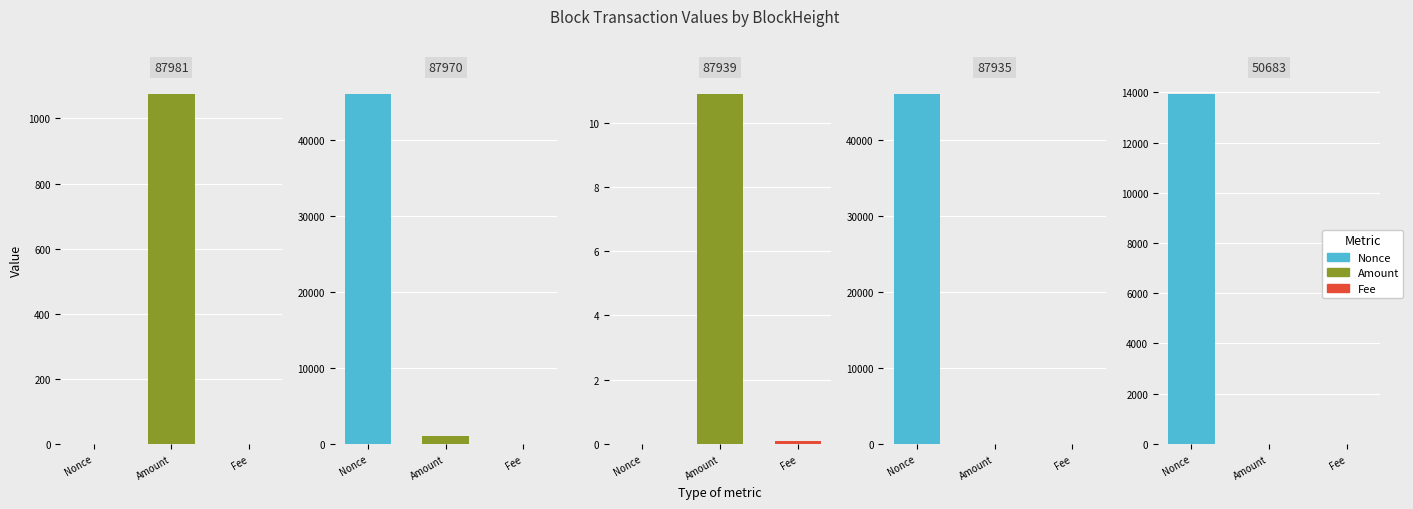

Does the chart contain stacked bars?

No